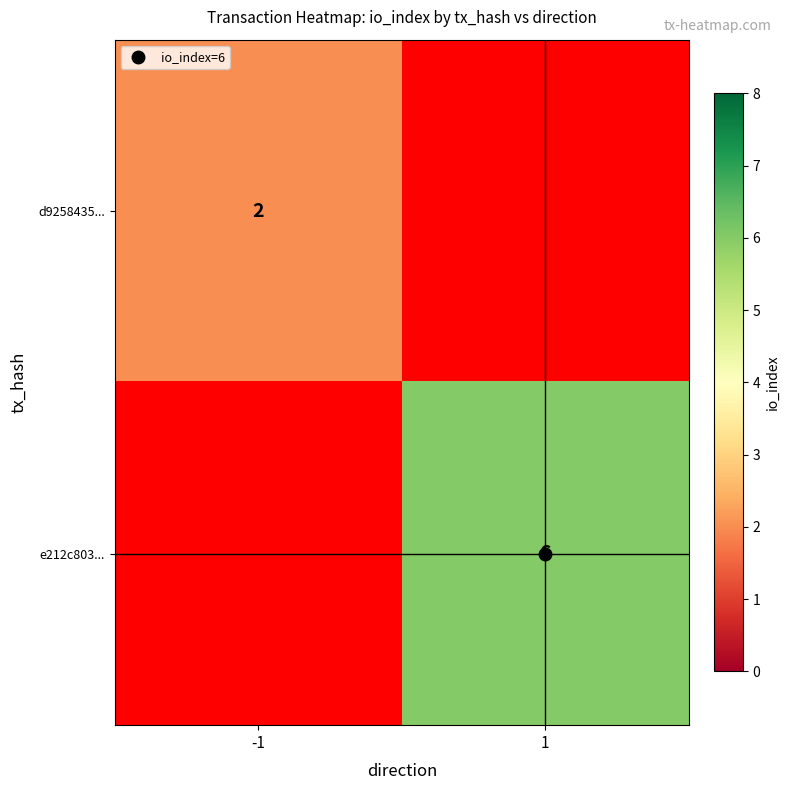

True or false: e212c803... has a value of 6.0 at 1.

True